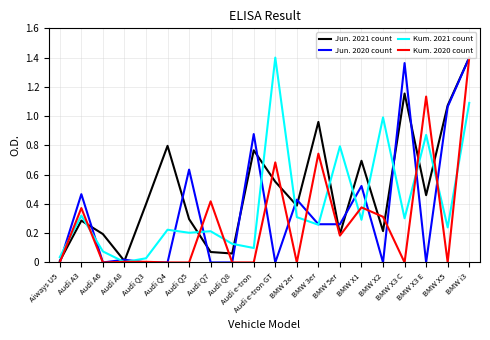

What is the total value across all series at BMW 2er?

1.1